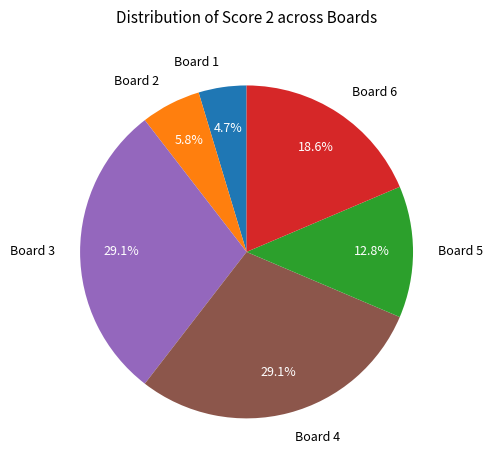

Is Board 6 the majority of the pie?

No